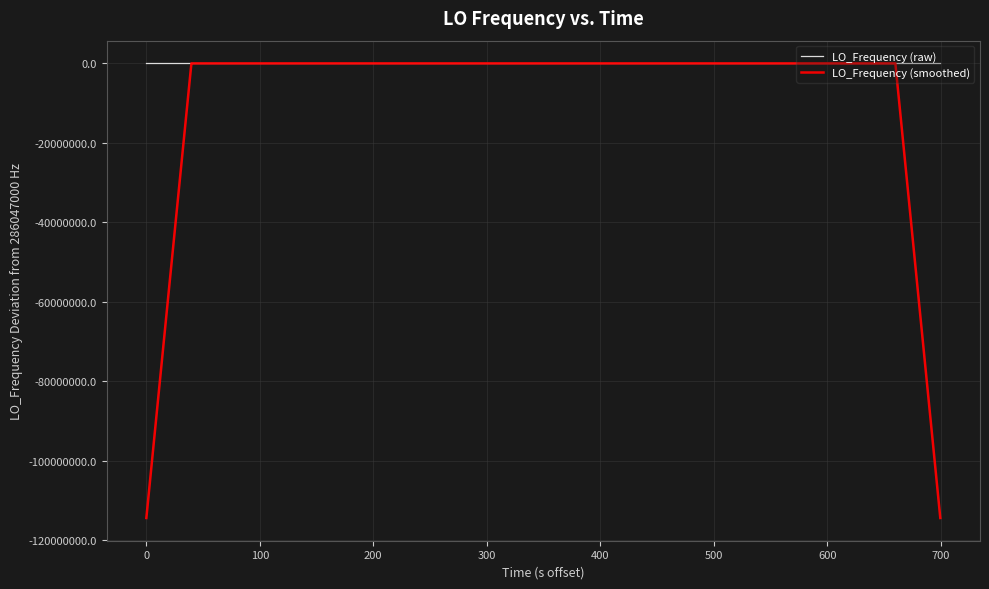

List the series in order of their overall mean, lowest first.

LO_Frequency (smoothed), LO_Frequency (raw)